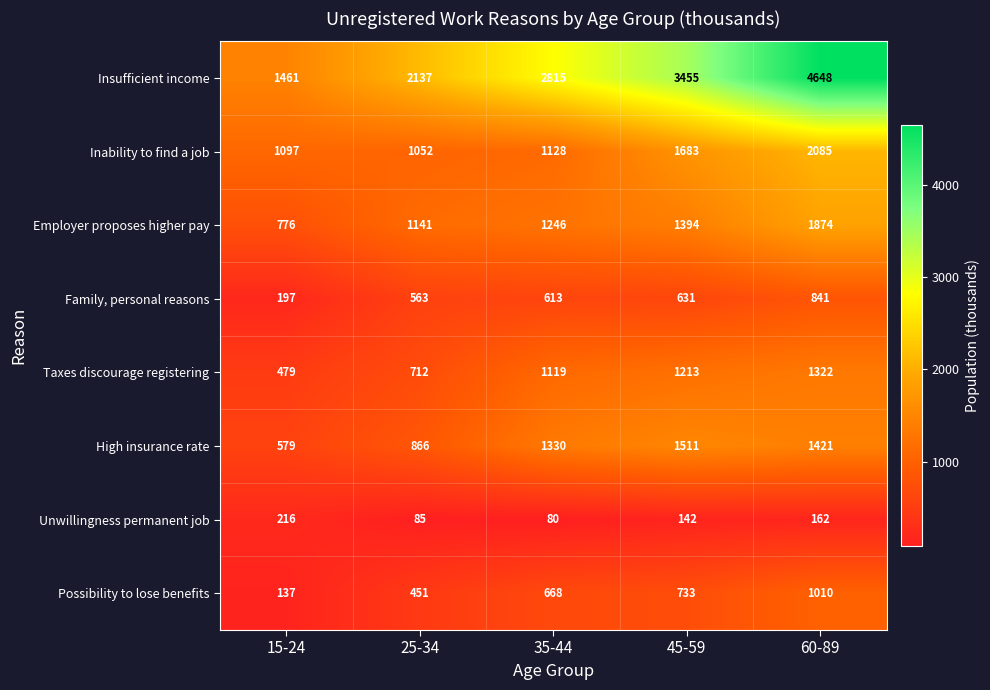

What is the total value across all series at 60-89?

13363